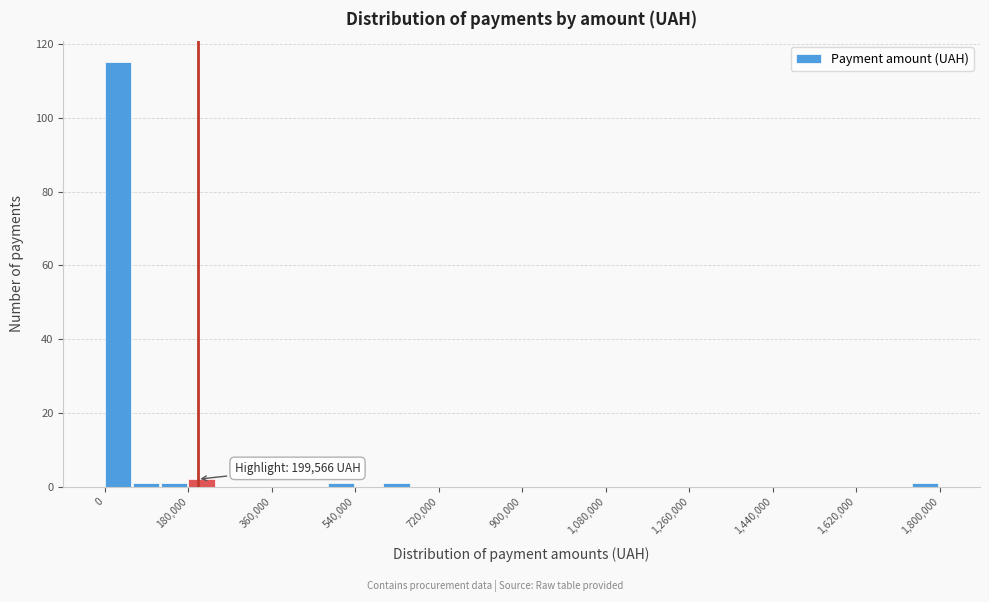

Around what value on the x-axis is the tallest bar? Give the approximate position of its centre, as read against the axis.

20000